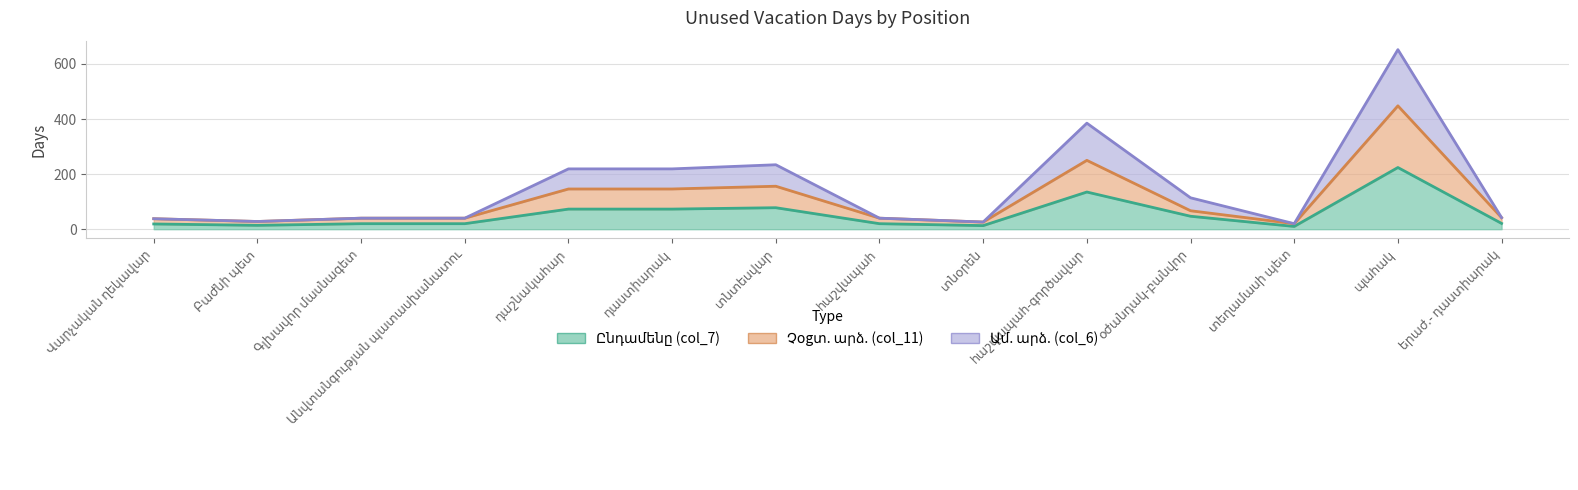

At which label is Ընդամենը (col_7) closest to 117?

հաշվապահ-գործավար